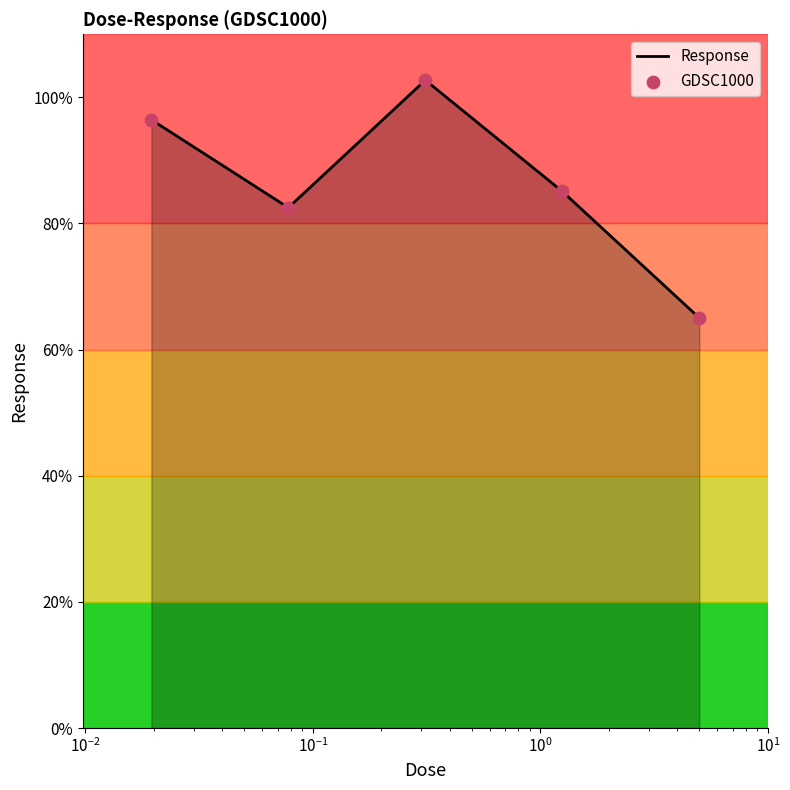

What is the difference between the second highest and minimum values?

31.4